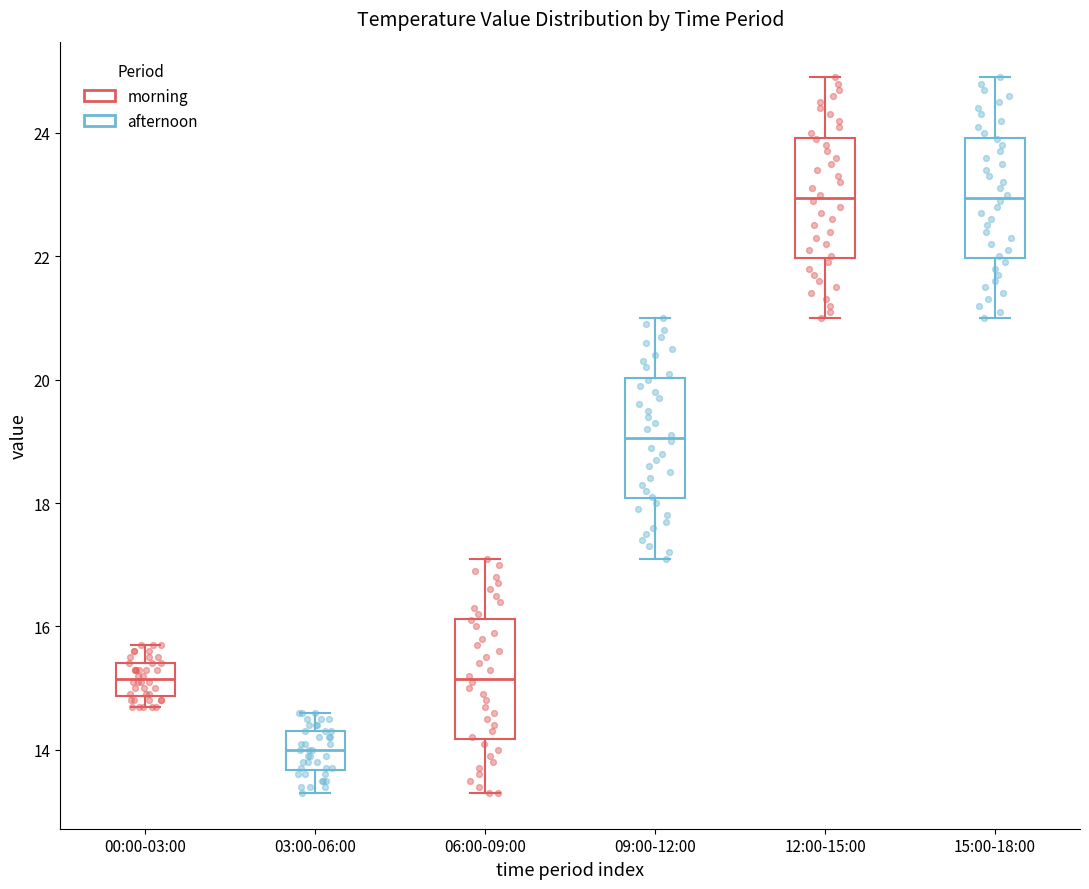

Reading left to right, transcribe this box plot: for each box, give where its median line is, the range the box spans, and where its two whiskers end, as read against the y-axis. The values are not printed on the chart, so give them approximately, as read against the axis.

00:00-03:00: median 15.2, box 14.8 to 15.4, whiskers 14.8 (just below the box's lower edge) to 15.8
03:00-06:00: median 14.0, box 13.6 to 14.4, whiskers 13.4 to 14.6
06:00-09:00: median 15.2, box 14.2 to 16.2, whiskers 13.4 to 17.2
09:00-12:00: median 19.0, box 18.0 to 20.0, whiskers 17.2 to 21.0
12:00-15:00: median 23.0, box 22.0 to 24.0, whiskers 21.0 to 25.0
15:00-18:00: median 23.0, box 22.0 to 24.0, whiskers 21.0 to 25.0